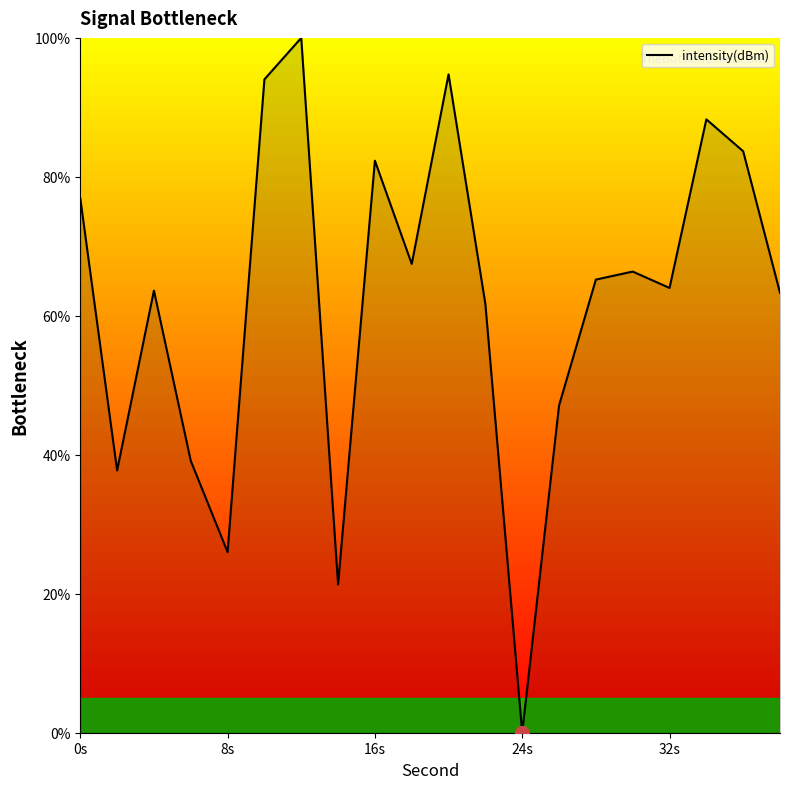

What is the difference between the maximum and minimum values?

100.0